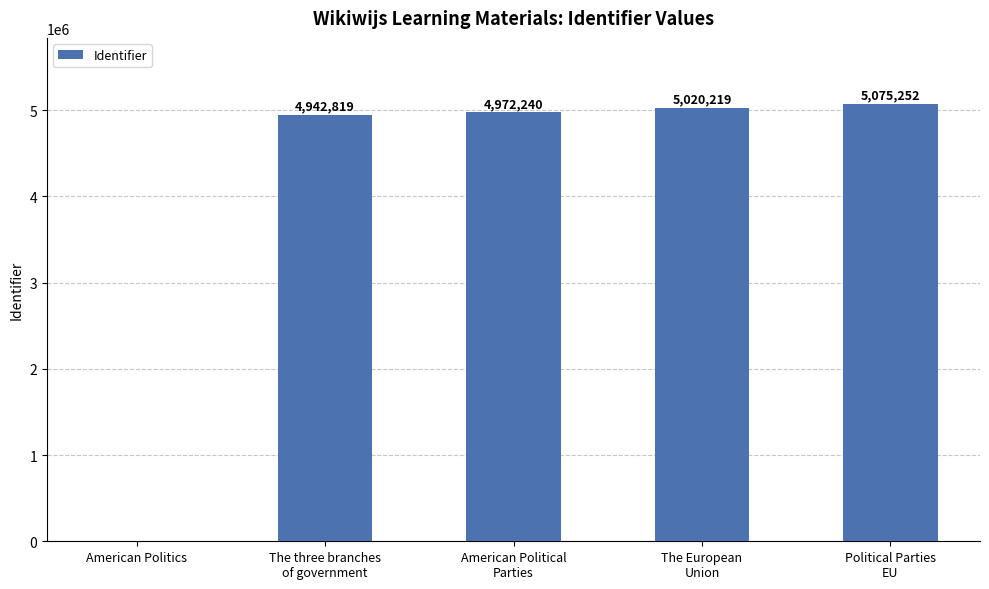

Count the number of data series in this chart.

1